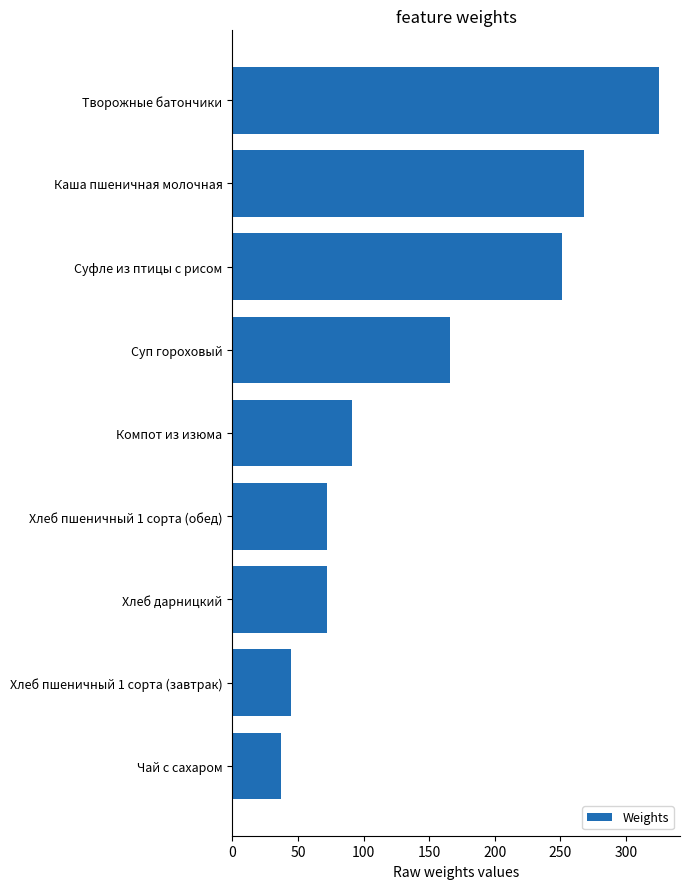

The chart shows a value of 360 at Суфле из птицы с рисом. True or false?

False